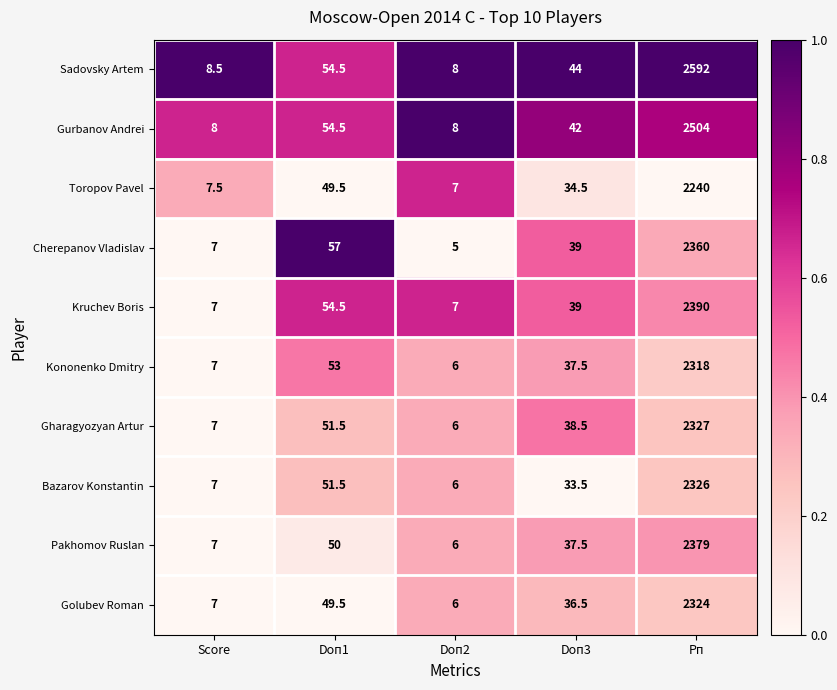

Count the number of data series in this chart.

10